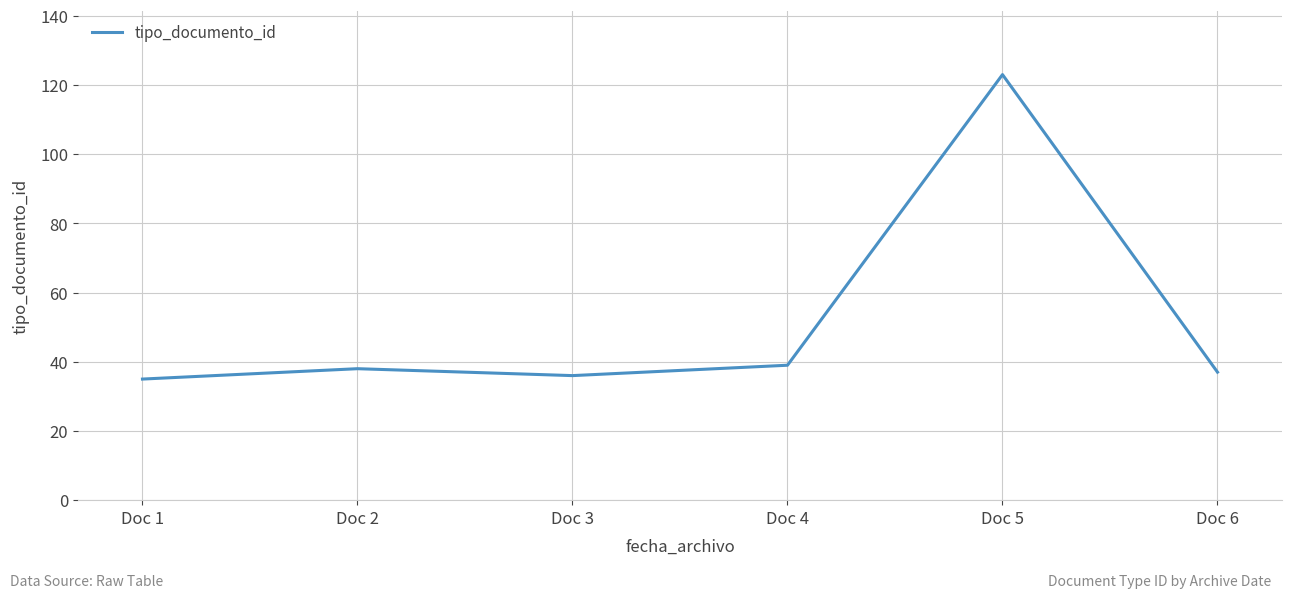

Does the chart have visible grid lines?

Yes